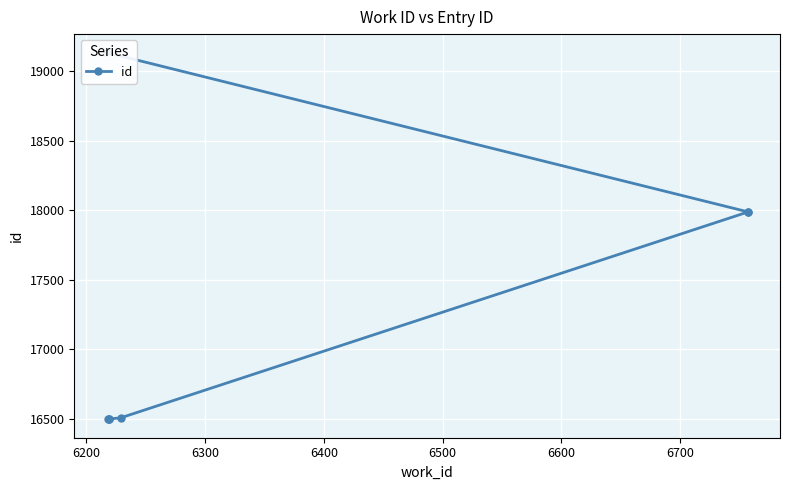

The value at 6600 is 7683. True or false?

False